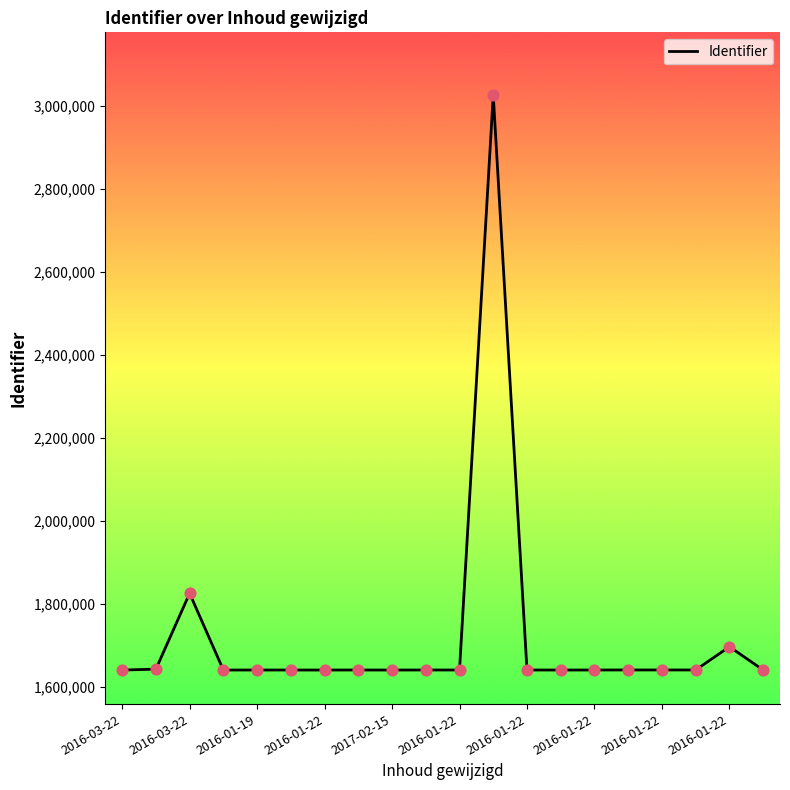

What is the greatest value displayed?

3025172